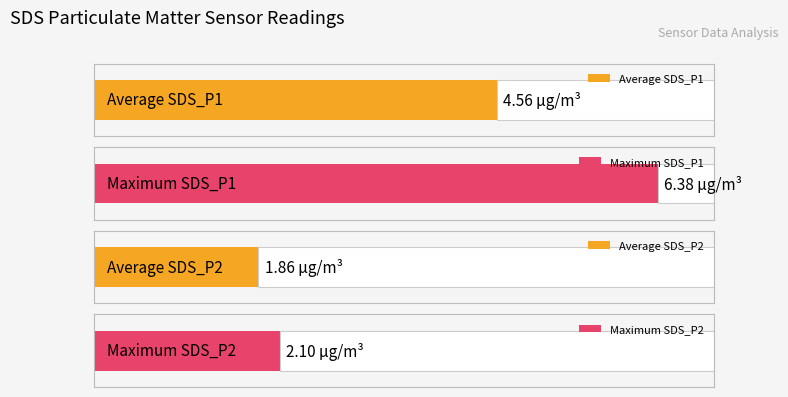

How many distinct data groups are displayed?

4